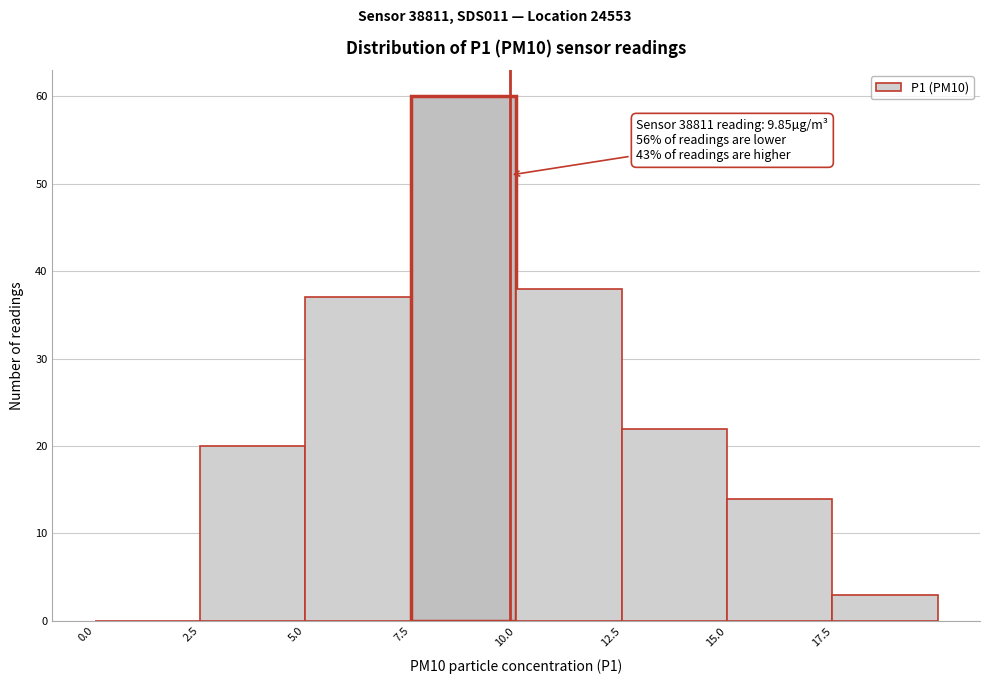

Which range on the x-axis has the tallest bar?

7.5 to 10.0